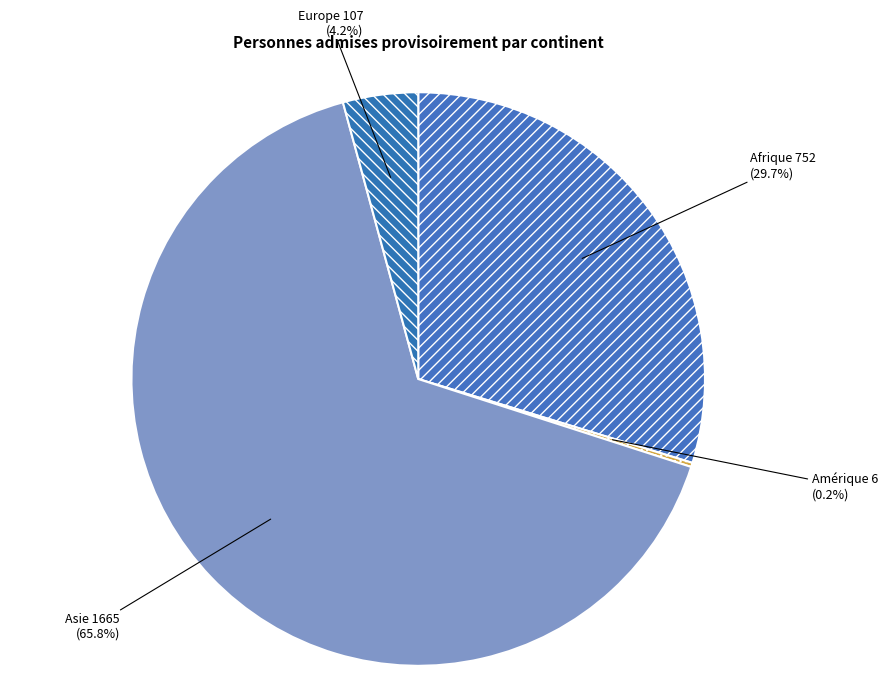

Which slice is the largest?

Asie